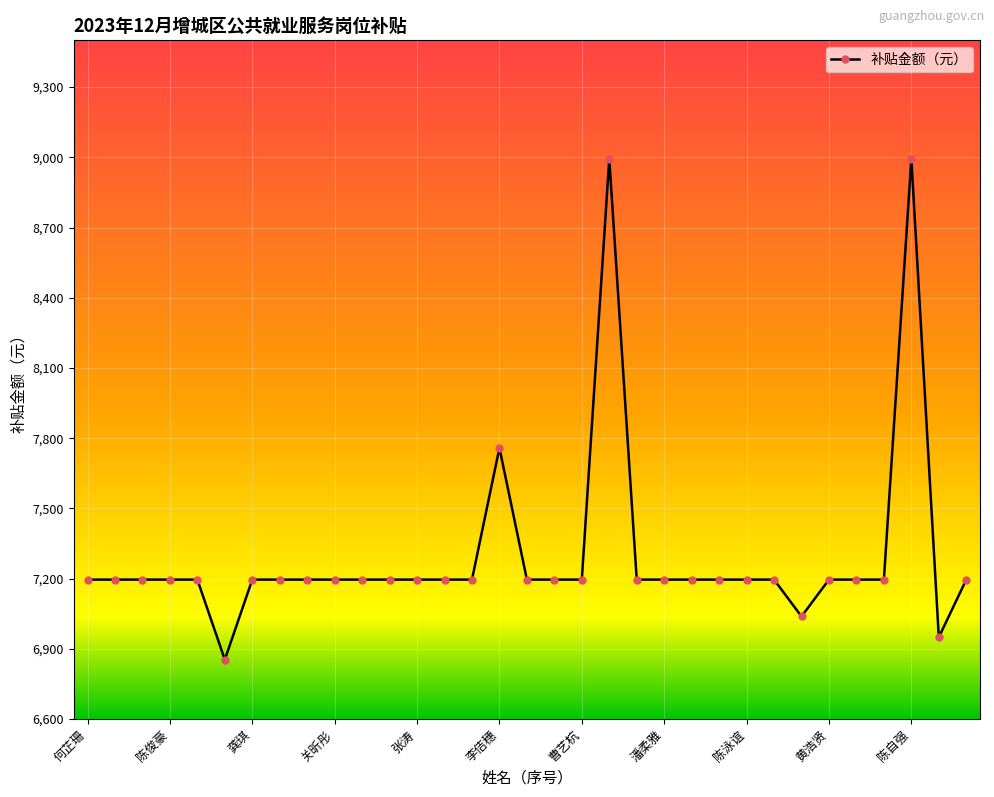

What is the value of the 17th point from the left?

7195.7